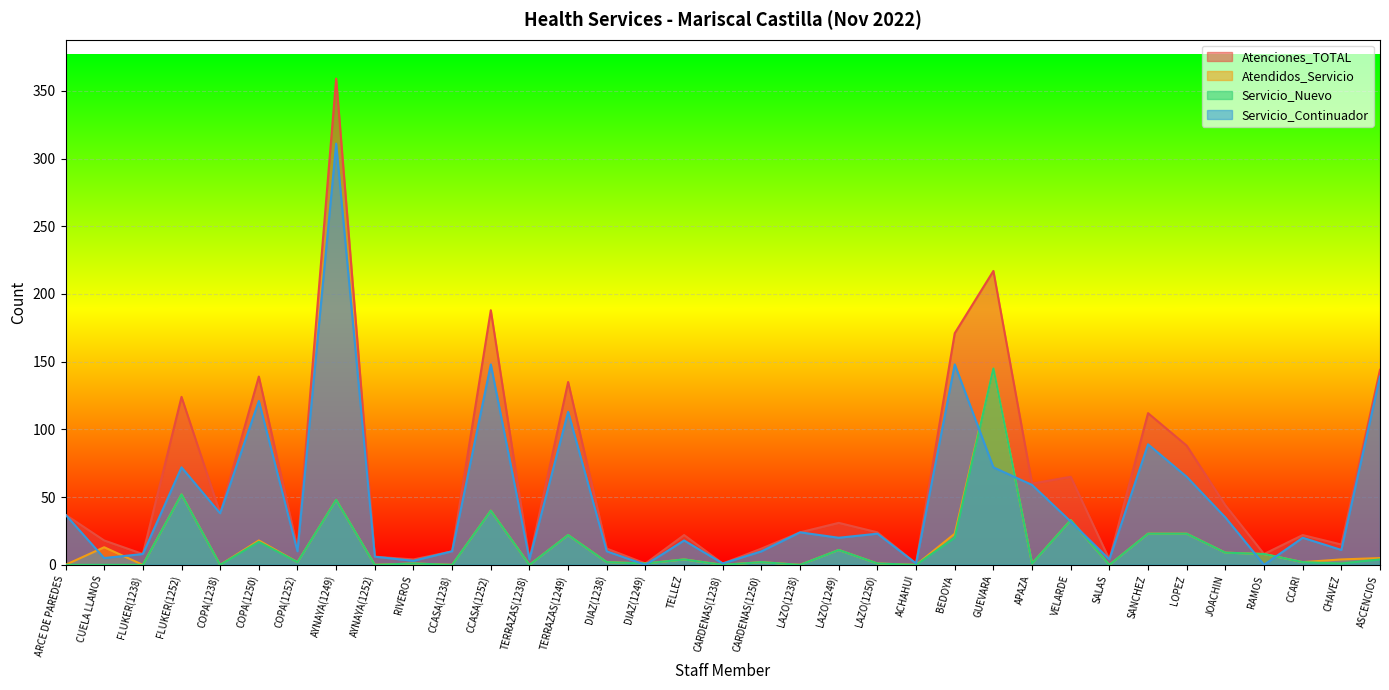

True or false: Servicio_Continuador has a value of 33 at GUEVARA.

False